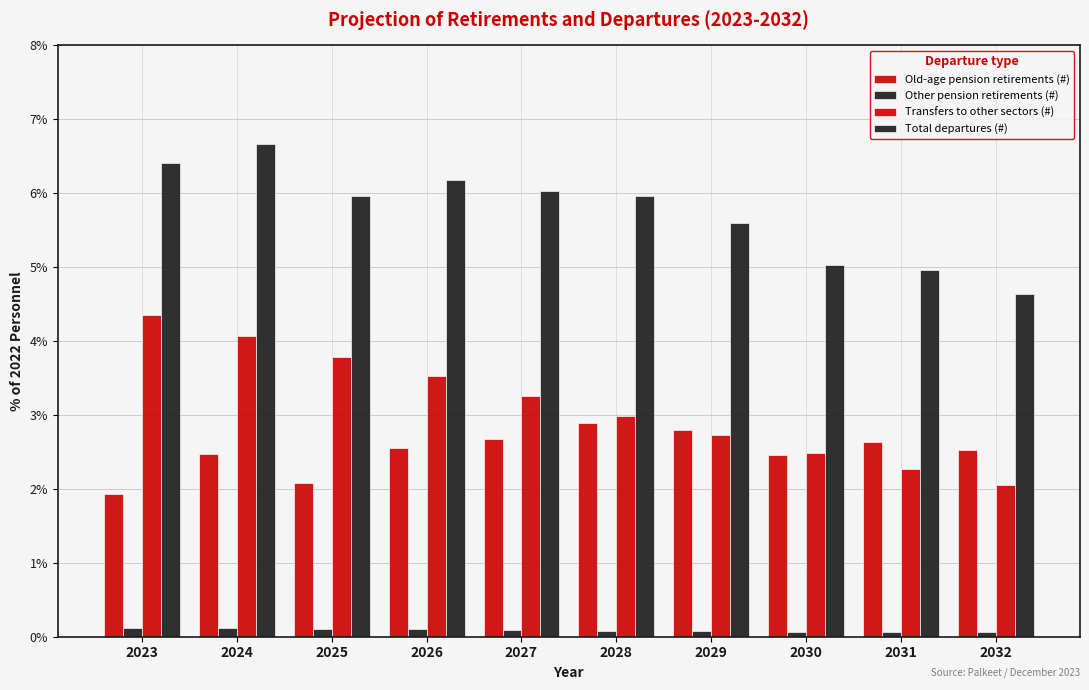

What is the value of the Old-age pension retirements (#) bar at the 9th from the left?

2.6